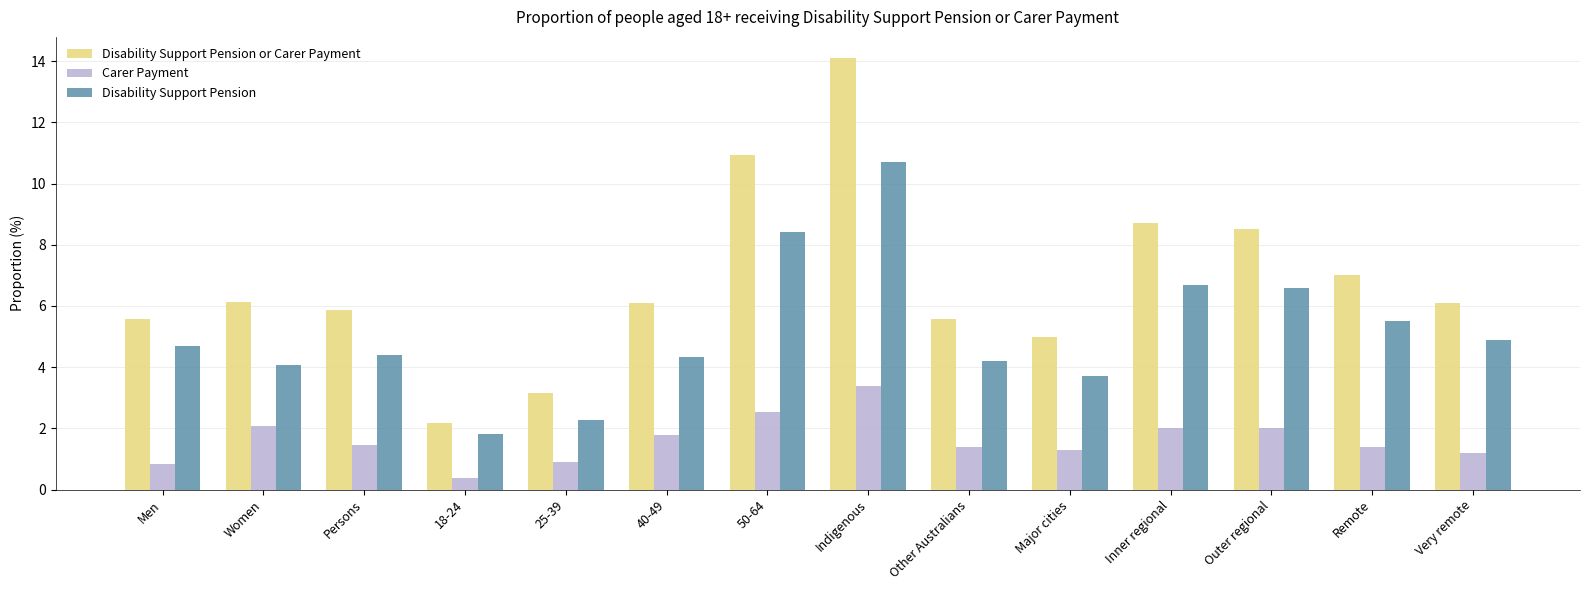

What is the difference between the Carer Payment values at 40-49 and Other Australians?

0.4